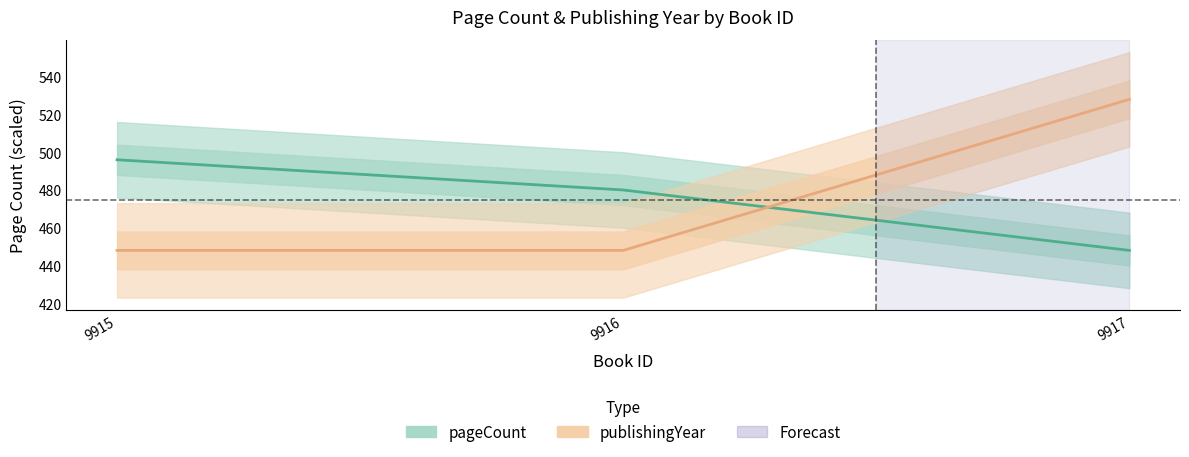

Which series has the widest spread of values?

publishingYear